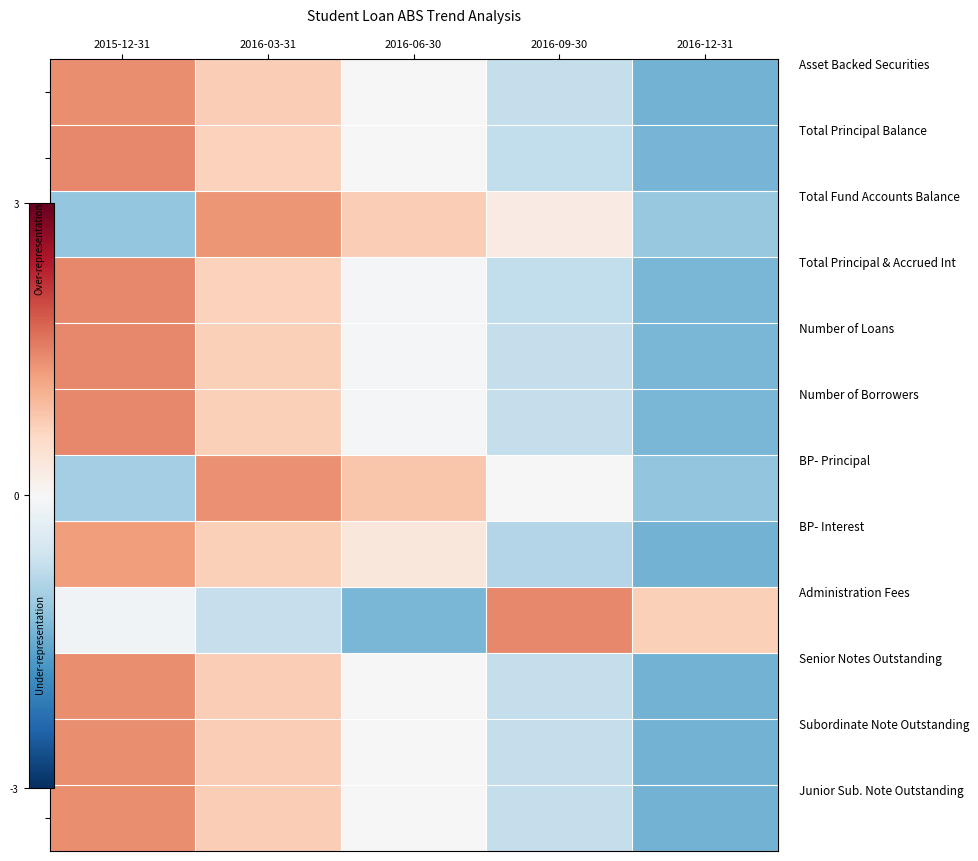

Which label corresponds to the largest value in the chart?

2016-09-30